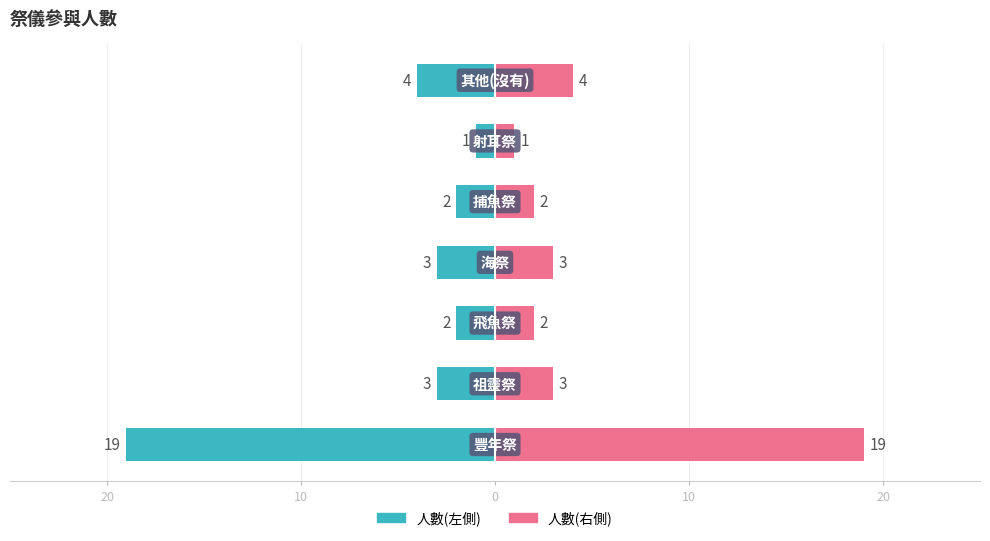

Does the chart contain stacked bars?

No